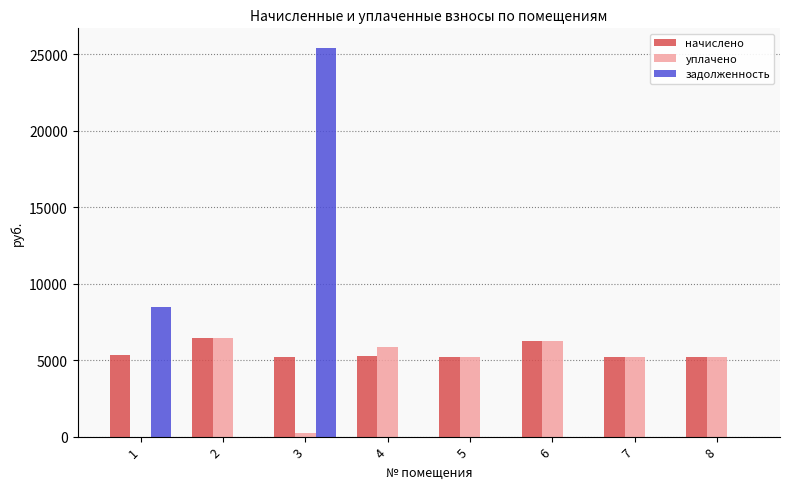

How many groups of bars are there?

8